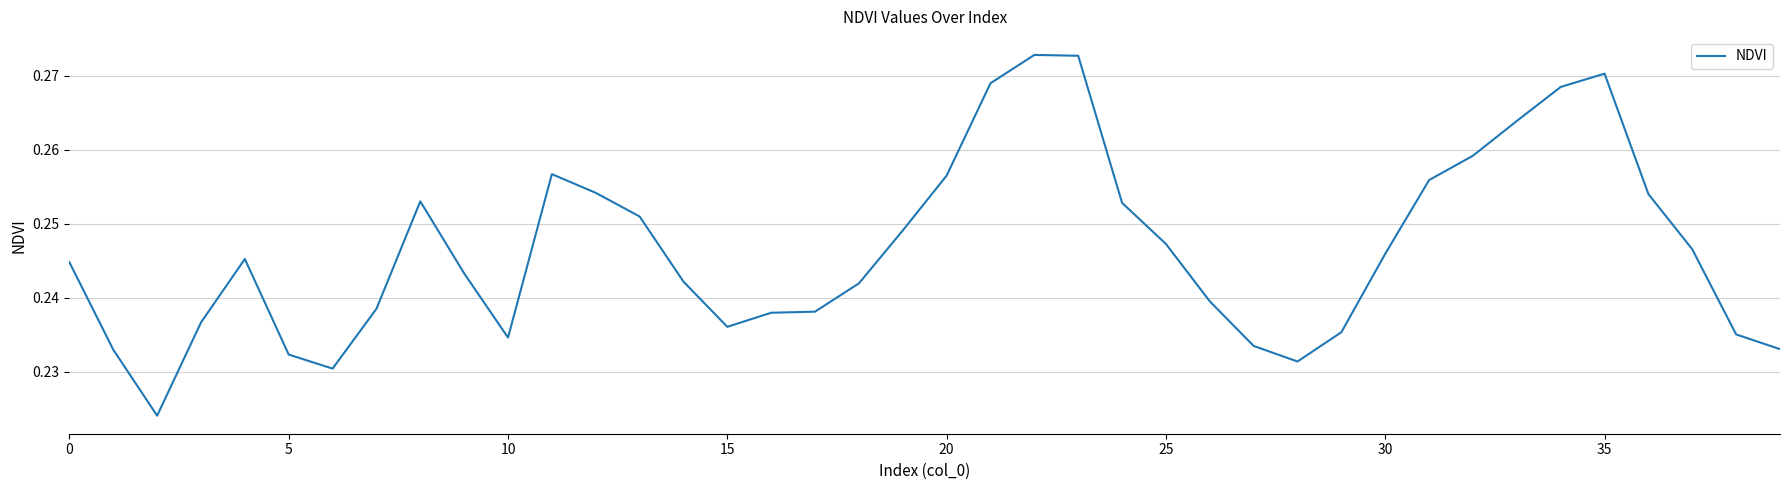

Reading left to right, list all the values displayed in this chart.

0.2	0.2	0.2	0.2	0.2	0.2	0.2	0.2	0.3	0.2	0.2	0.3	0.3	0.3	0.2	0.2	0.2	0.2	0.2	0.2	0.3	0.3	0.3	0.3	0.3	0.2	0.2	0.2	0.2	0.2	0.2	0.3	0.3	0.3	0.3	0.3	0.3	0.2	0.2	0.2